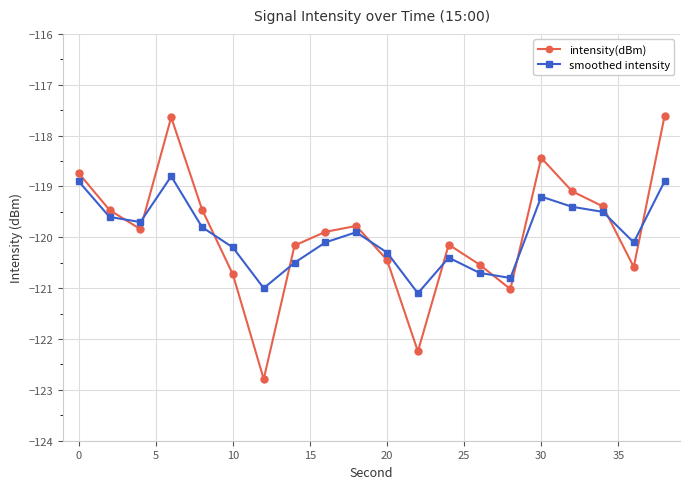

What is the value of the intensity(dBm) point at the 9th from the left?

-119.9